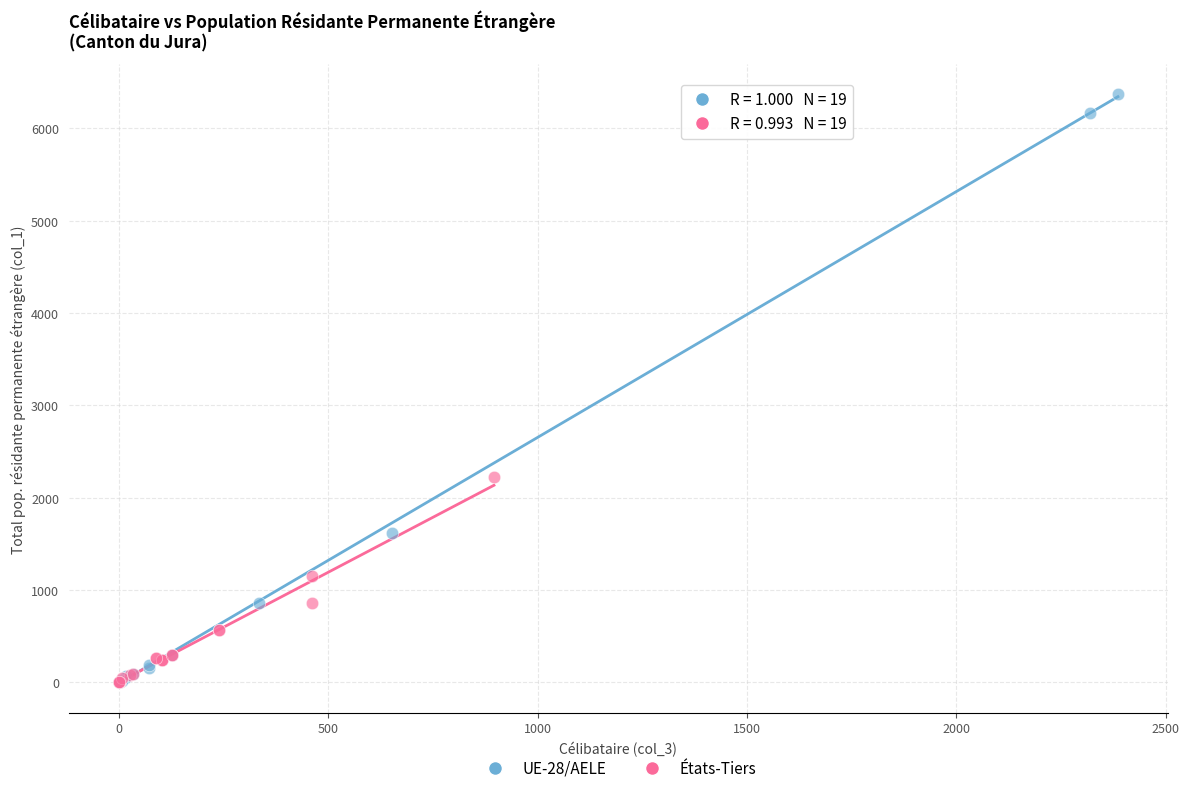

Which series has the widest spread of Y values?

UE-28/AELE